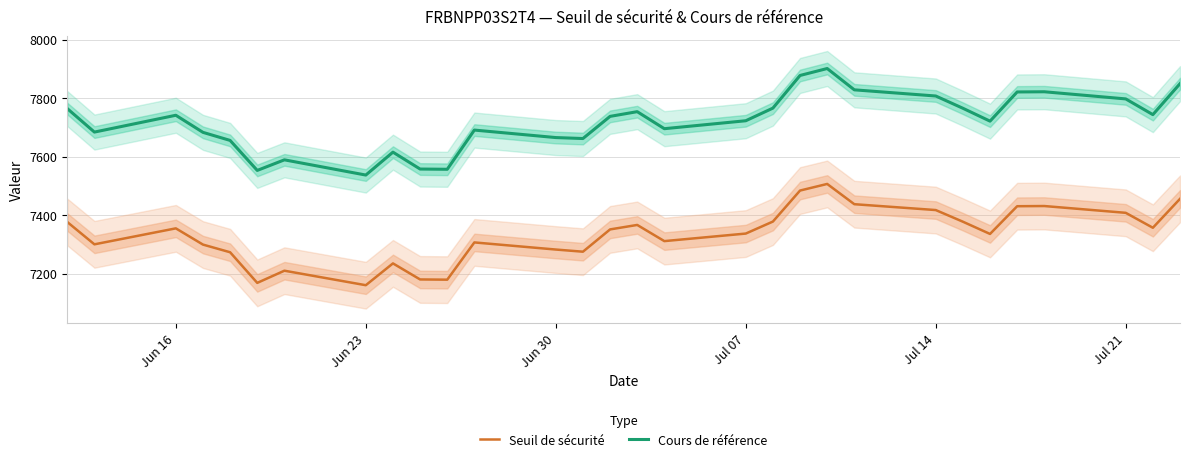

Which series has the largest range (max minus min)?

Cours de référence